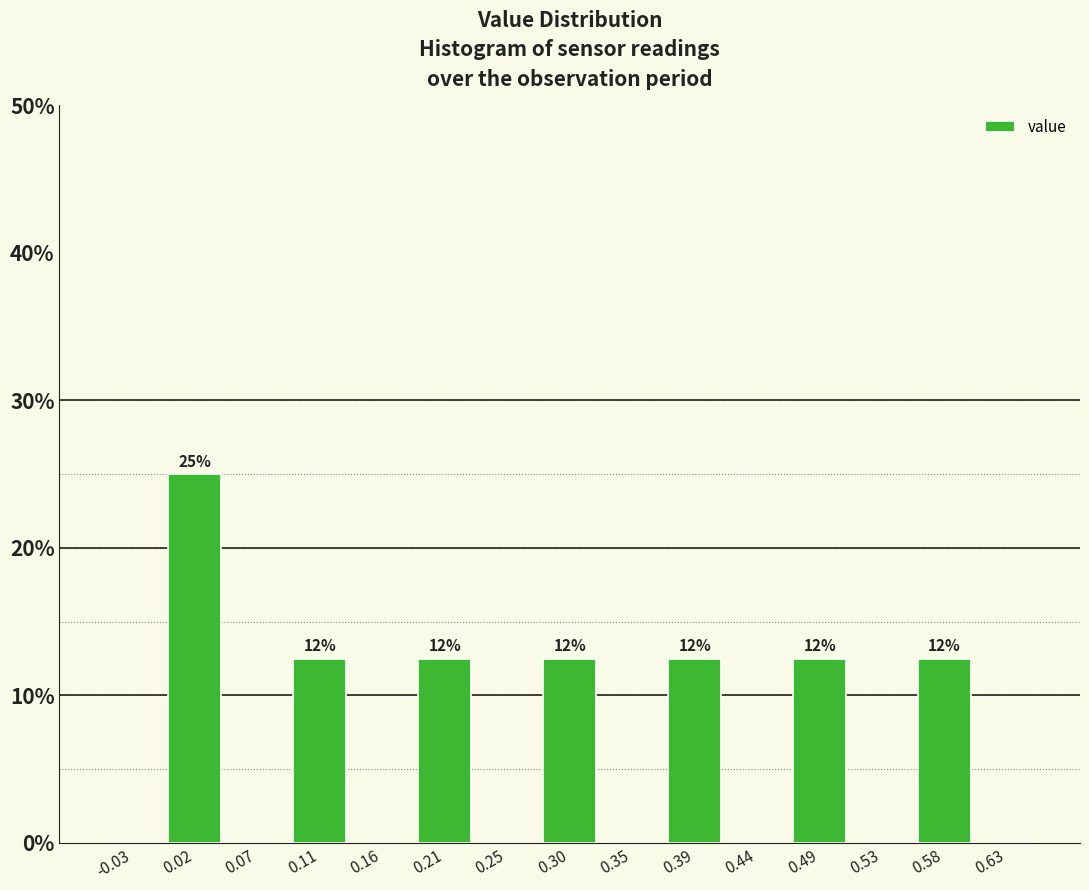

Which range on the x-axis has the tallest bar?

-0.005 to 0.045